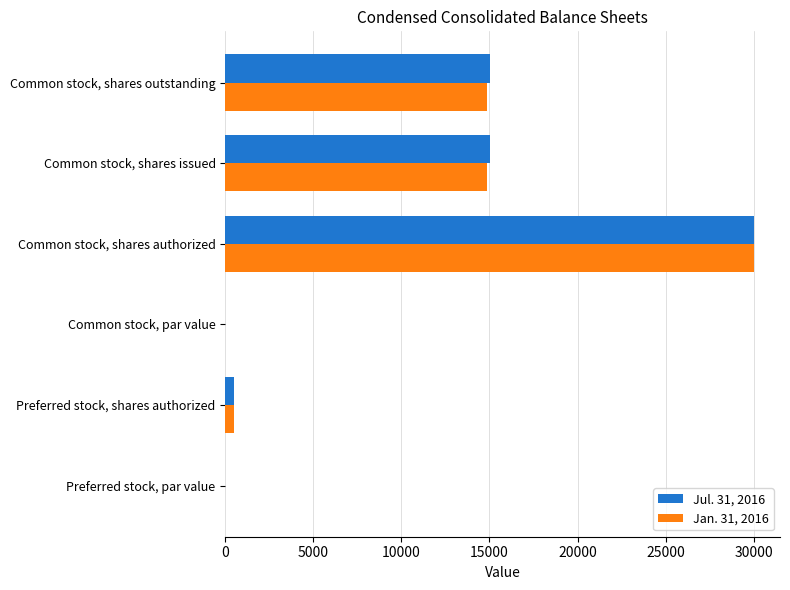

What is the greatest value displayed?

30000.0